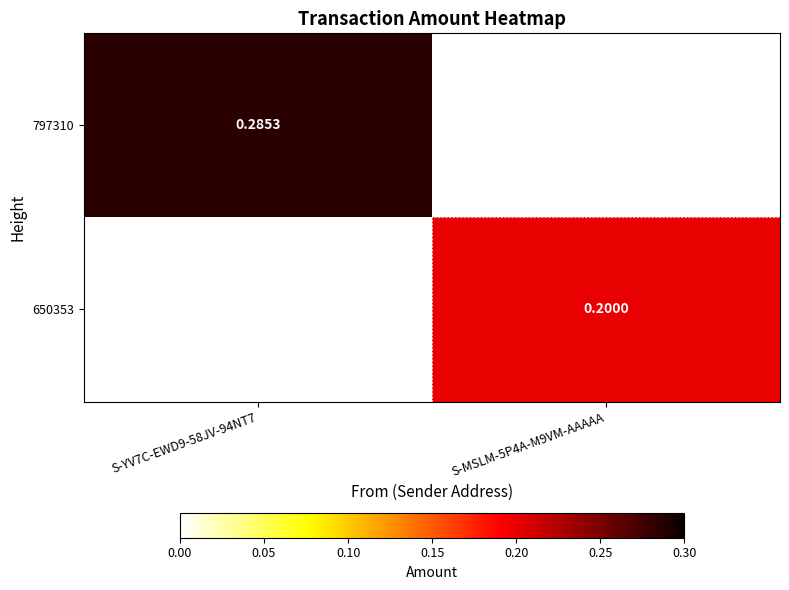

Which category has the highest value in the 797310 series?

S-YV7C-EWD9-58JV-94NT7